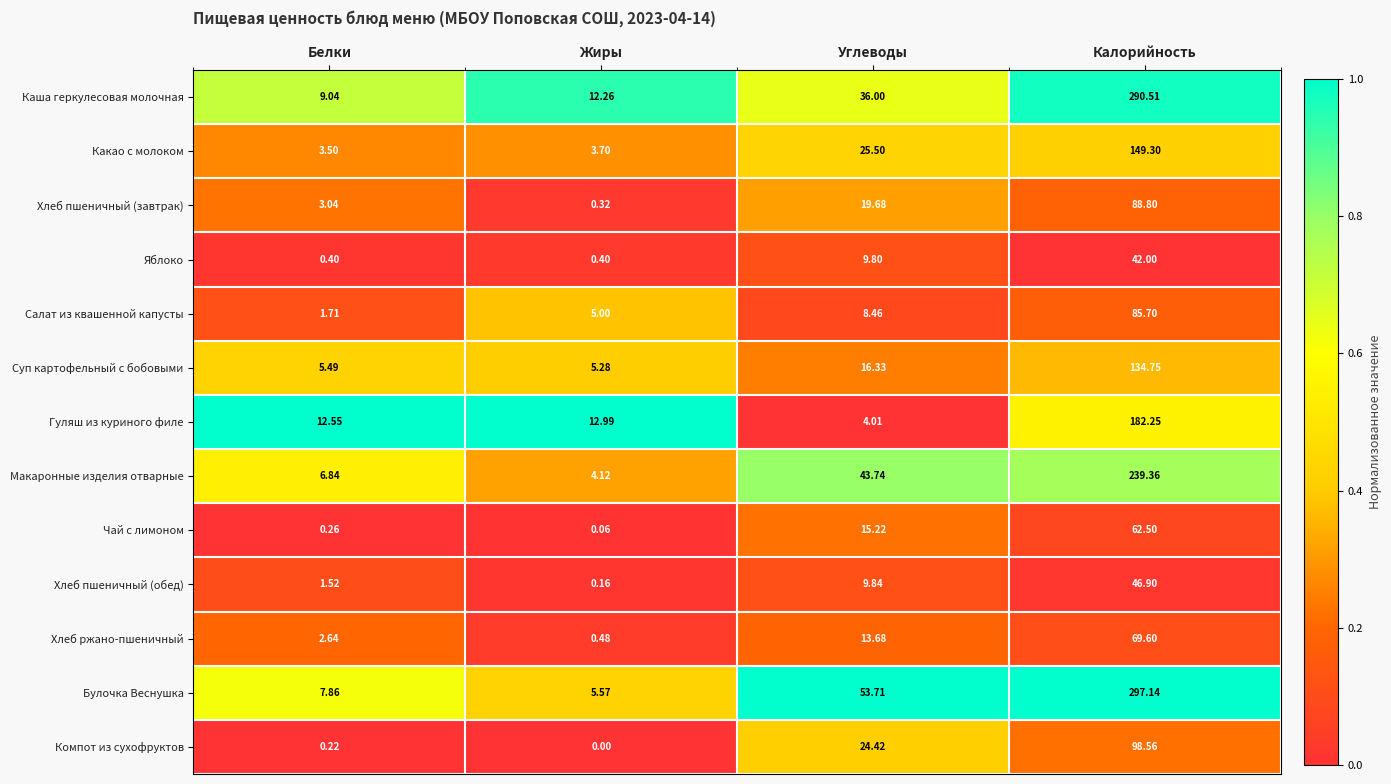

Rank the series at Углеводы from lowest to highest value.

Гуляш из куриного филе, Салат из квашенной капусты, Яблоко, Хлеб пшеничный (обед), Хлеб ржано-пшеничный, Чай с лимоном, Суп картофельный с бобовыми, Хлеб пшеничный (завтрак), Компот из сухофруктов, Какао с молоком, Каша геркулесовая молочная, Макаронные изделия отварные, Булочка Веснушка